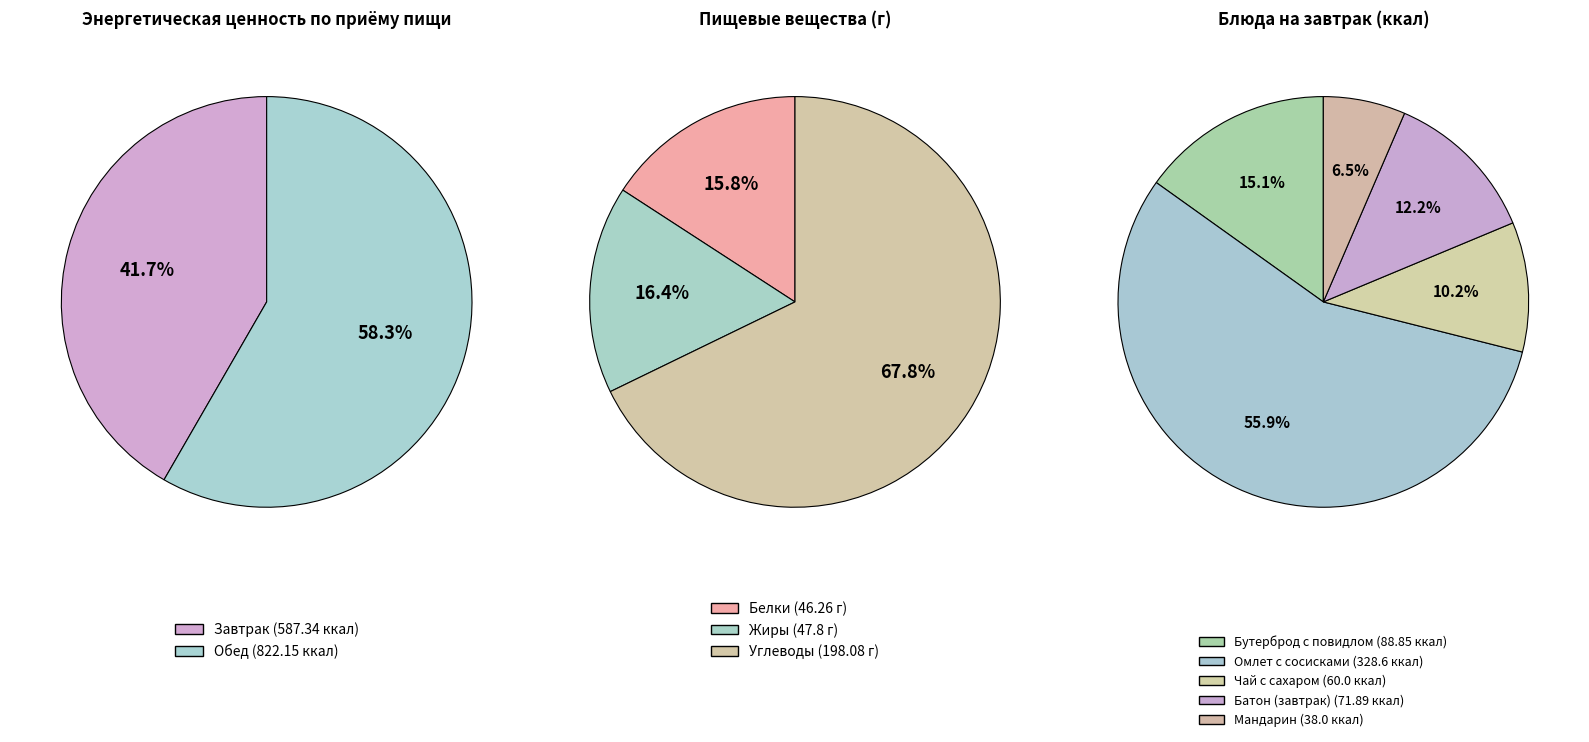

Does Обед represent more than half of the total?

Yes